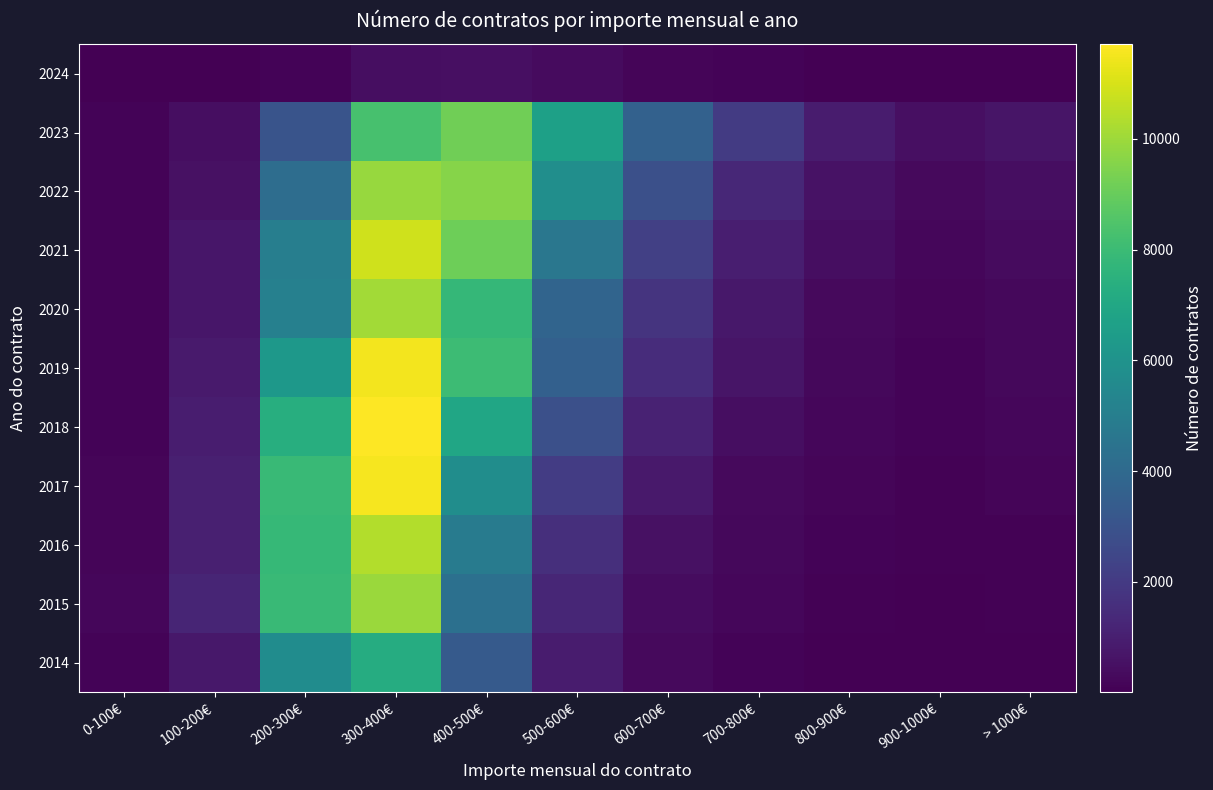

Reading right to left, extract all data points from this chart.

2024: > 1000€=29	900-1000€=19	800-900€=36	700-800€=106	600-700€=181	500-600€=353	400-500€=464	300-400€=446	200-300€=139	100-200€=33	0-100€=5
2023: > 1000€=650	900-1000€=472	800-900€=916	700-800€=2061	600-700€=3643	500-600€=6676	400-500€=9192	300-400€=8279	200-300€=3043	100-200€=449	0-100€=117
2022: > 1000€=455	900-1000€=283	800-900€=568	700-800€=1329	600-700€=2882	500-600€=5778	400-500€=9601	300-400€=9912	200-300€=4183	100-200€=536	0-100€=101
2021: > 1000€=329	900-1000€=220	800-900€=419	700-800€=980	600-700€=2244	500-600€=4659	400-500€=9128	300-400€=10845	200-300€=5014	100-200€=695	0-100€=114
2020: > 1000€=279	900-1000€=162	800-900€=316	700-800€=741	600-700€=1757	500-600€=3774	400-500€=7787	300-400€=10100	200-300€=5101	100-200€=712	0-100€=105
2019: > 1000€=249	900-1000€=112	800-900€=240	700-800€=686	600-700€=1498	500-600€=3582	400-500€=8047	300-400€=11502	200-300€=6251	100-200€=836	0-100€=110
2018: > 1000€=191	900-1000€=114	800-900€=205	700-800€=431	600-700€=1106	500-600€=2841	400-500€=6948	300-400€=11707	200-300€=7341	100-200€=932	0-100€=129
2017: > 1000€=158	900-1000€=87	800-900€=159	700-800€=281	600-700€=793	500-600€=2080	400-500€=5764	300-400€=11565	200-300€=7926	100-200€=1037	0-100€=187
2016: > 1000€=87	900-1000€=63	800-900€=101	700-800€=237	600-700€=519	500-600€=1565	400-500€=4867	300-400€=10361	200-300€=7854	100-200€=1029	0-100€=158
2015: > 1000€=80	900-1000€=40	800-900€=90	700-800€=194	600-700€=415	500-600€=1268	400-500€=4306	300-400€=9936	200-300€=7954	100-200€=1232	0-100€=218
2014: > 1000€=34	900-1000€=25	800-900€=44	700-800€=119	600-700€=320	500-600€=915	400-500€=3300	300-400€=7251	200-300€=5693	100-200€=760	0-100€=112